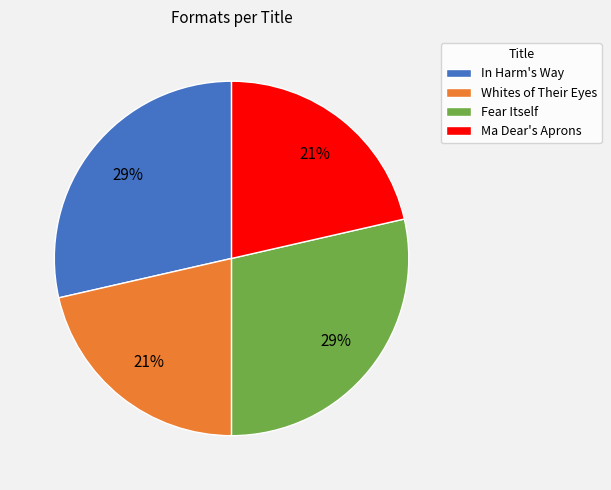

Which has a higher value, Ma Dear's Aprons or Fear Itself?

Fear Itself